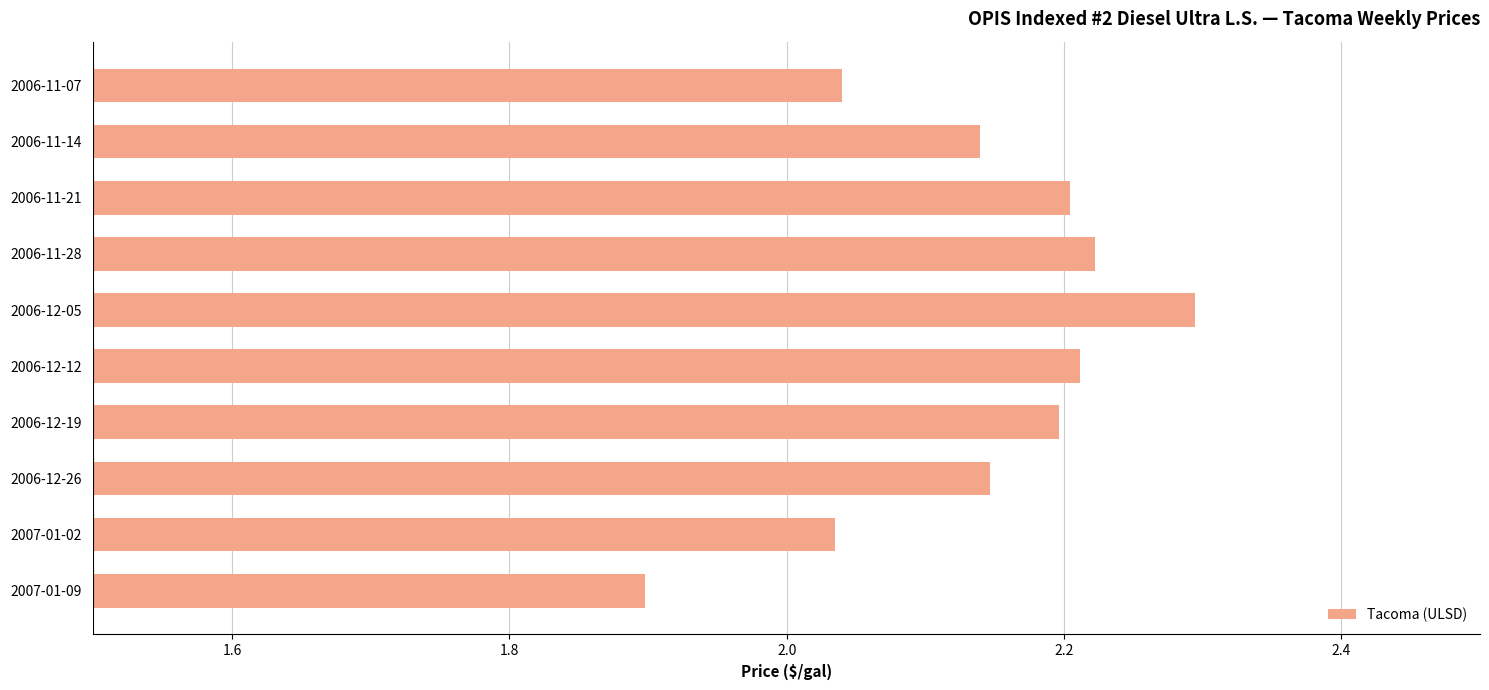

Which has a higher value, 2007-01-09 or 2006-11-07?

2006-11-07